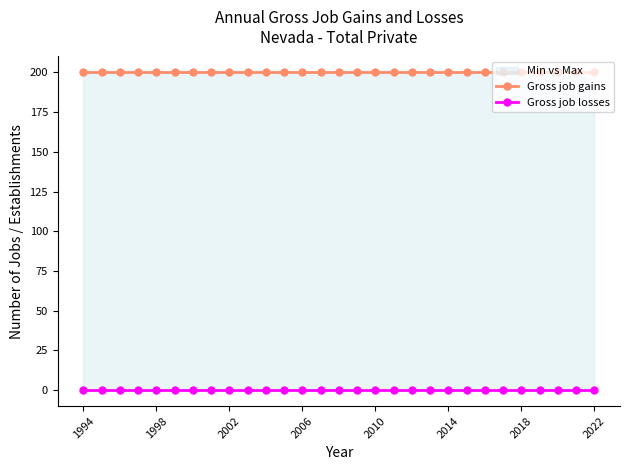

Rank the series by their average value, from lowest to highest.

Gross job losses, Gross job gains